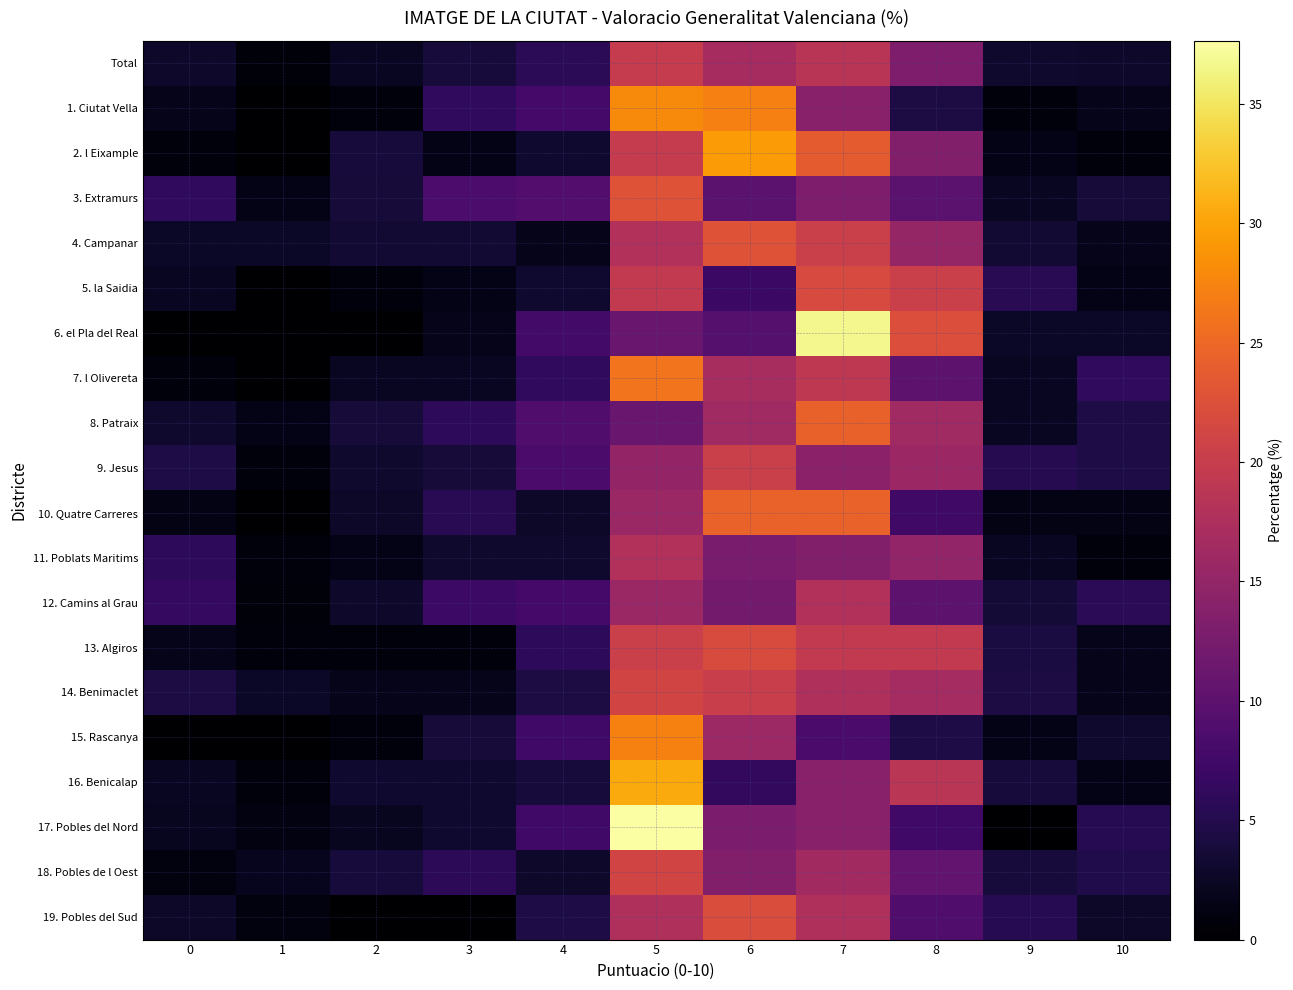

Which series has the largest range (max minus min)?

17. Pobles del Nord